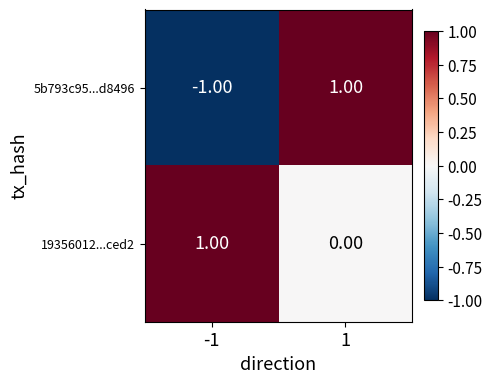

Which series has the widest spread of values?

5b793c95...d8496